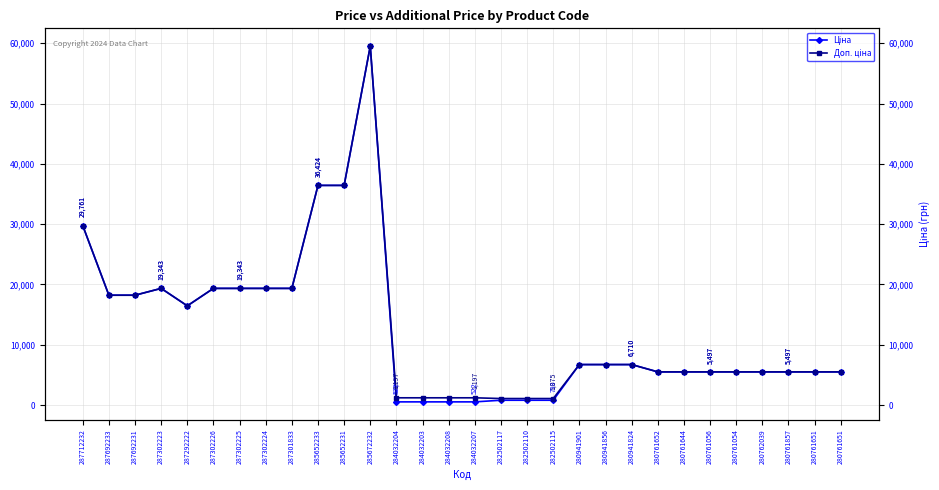

The Доп. ціна series shows 5497.3 at 280761056. True or false?

True